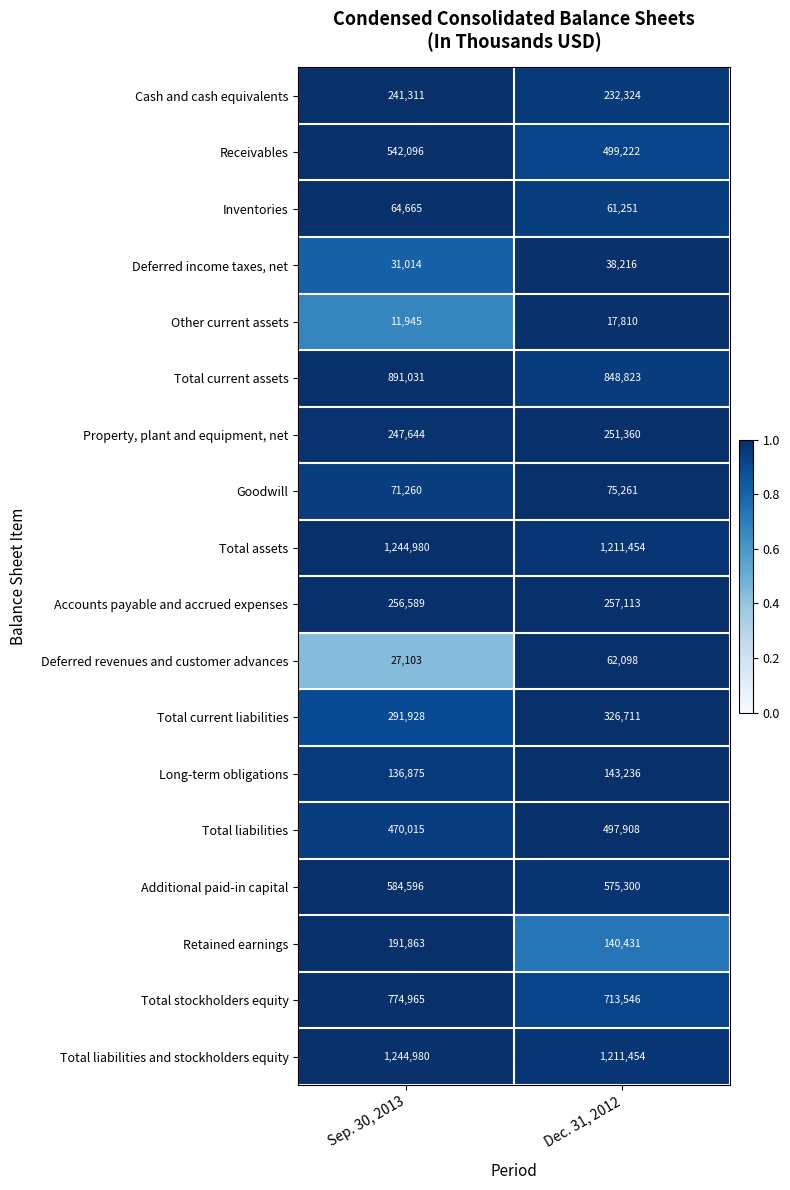

Is it true that Retained earnings equals 78463 at Sep. 30, 2013?

False